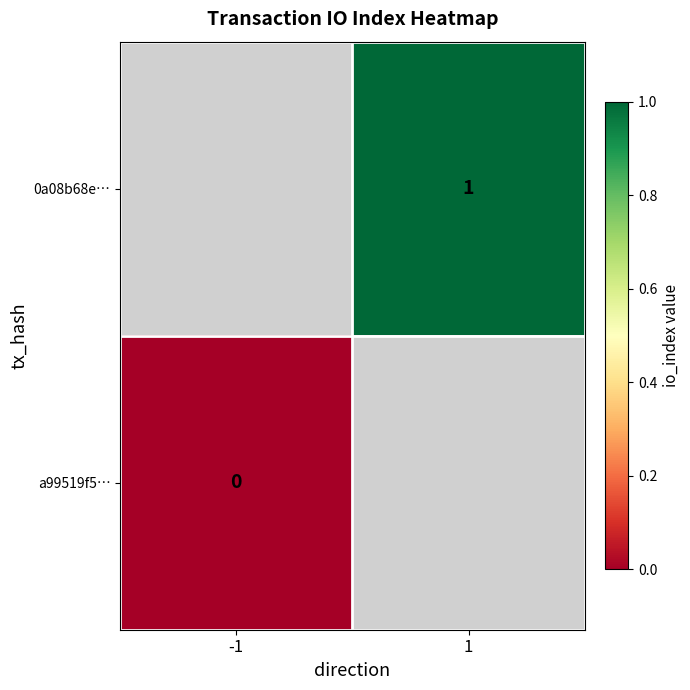

The value of 0a08b68e… at 1 is 1. True or false?

True